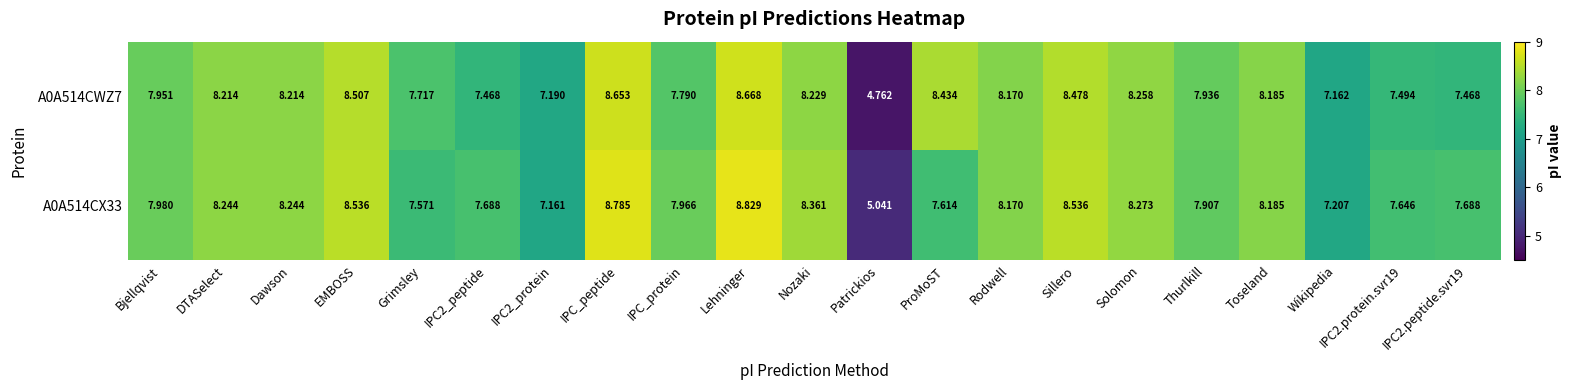

Where does the A0A514CWZ7 series first go above 8?

DTASelect